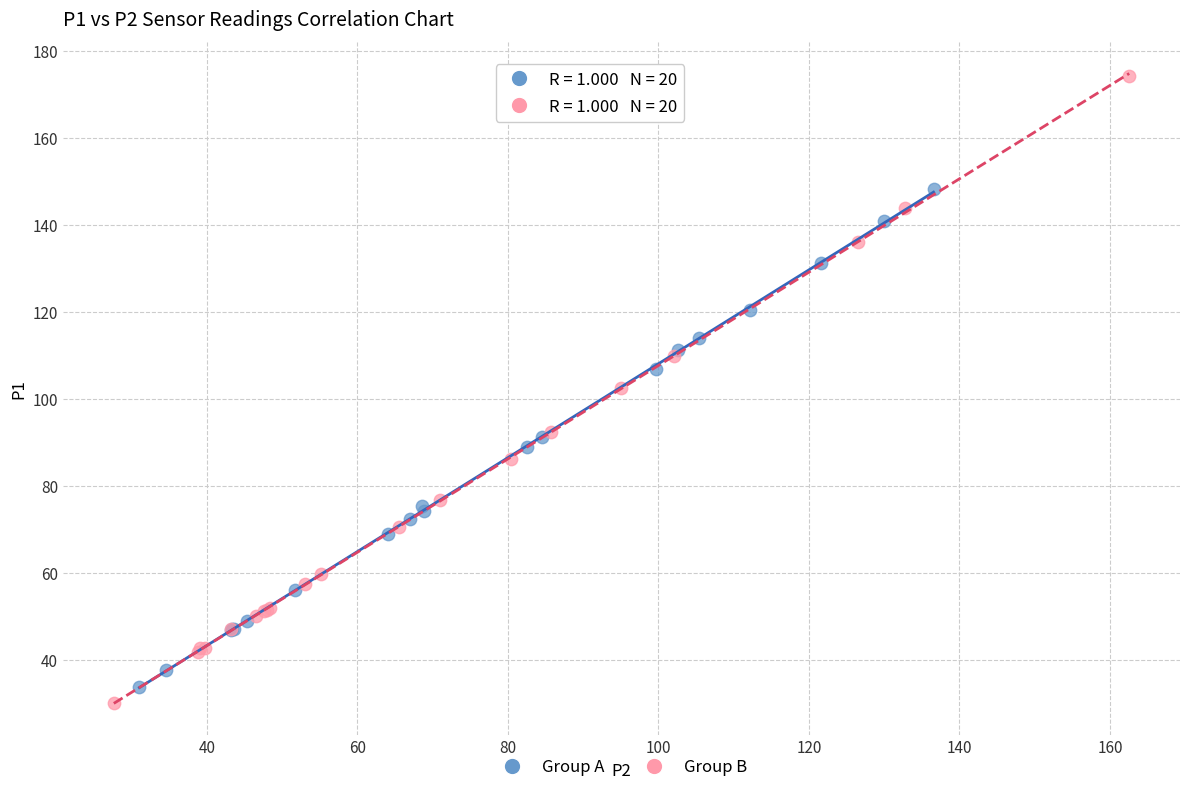

Which series has the largest Y range (max minus min)?

Group B